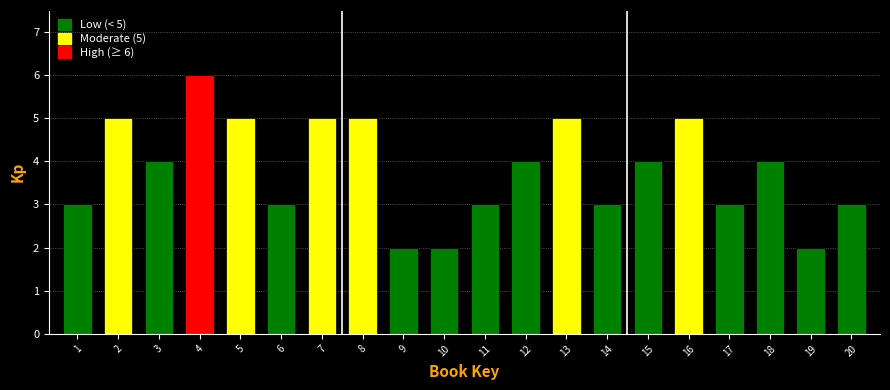

Reading left to right, transcribe all the data shown in this chart.

3	5	4	6	5	3	5	5	2	2	3	4	5	3	4	5	3	4	2	3